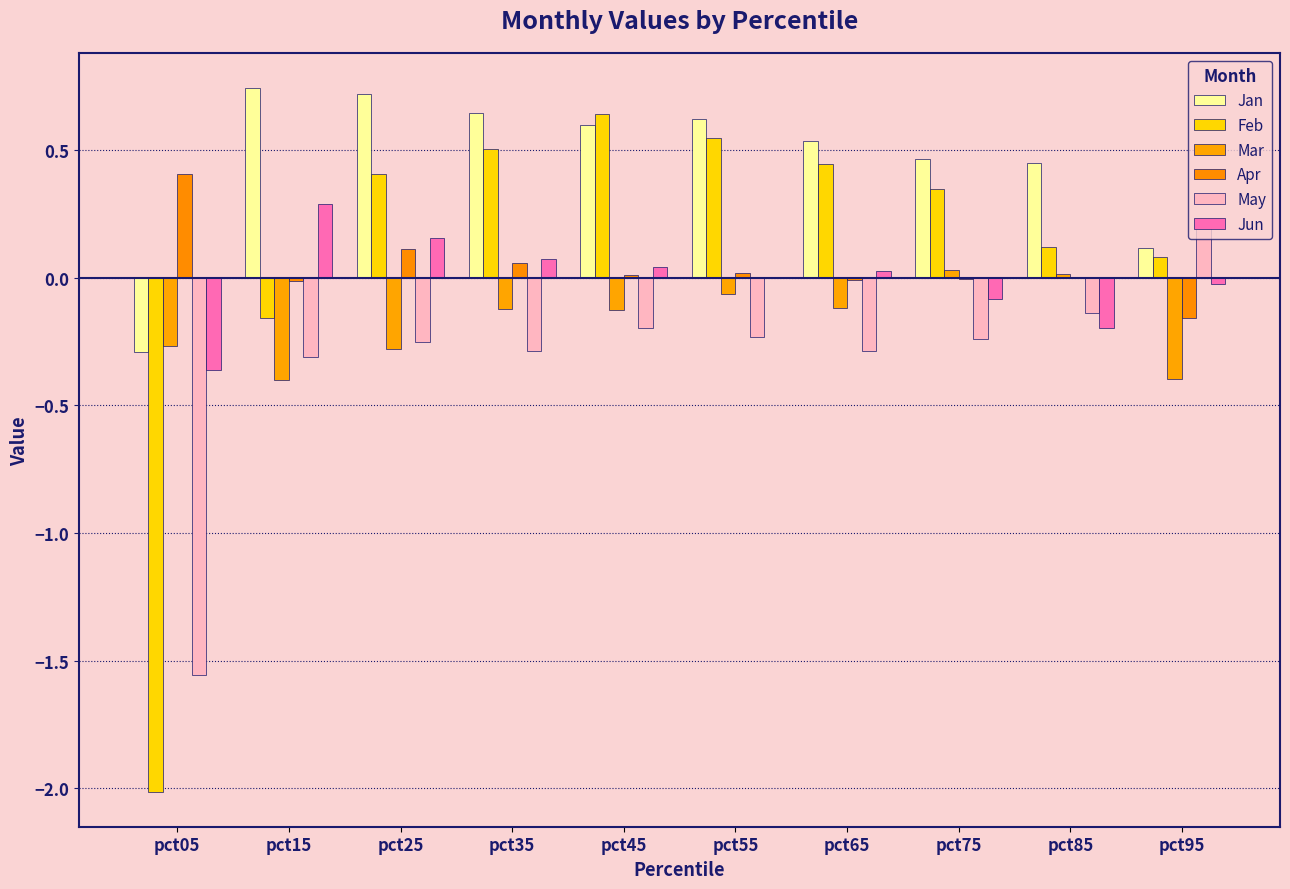

What is the difference between the second highest and second lowest values in the Feb series?

0.7